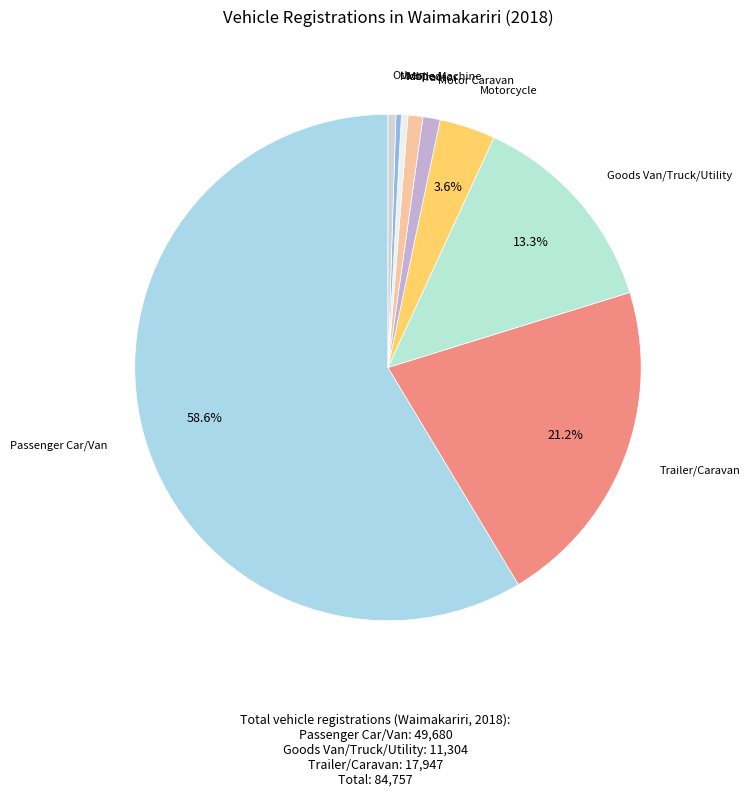

Which category accounts for the majority?

Passenger Car/Van